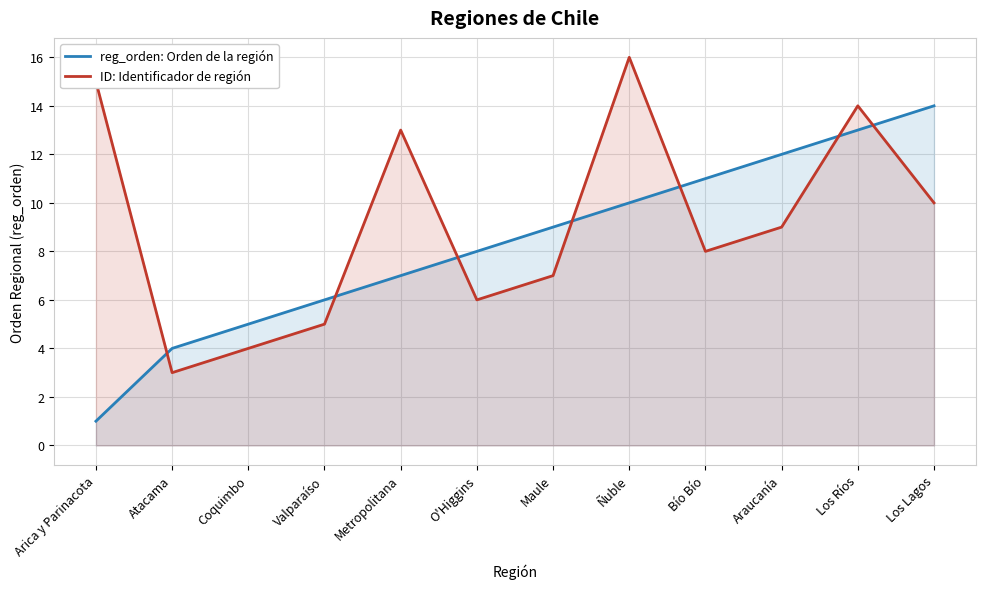

What is the difference between the second highest and minimum values in the ID: Identificador de región series?

12